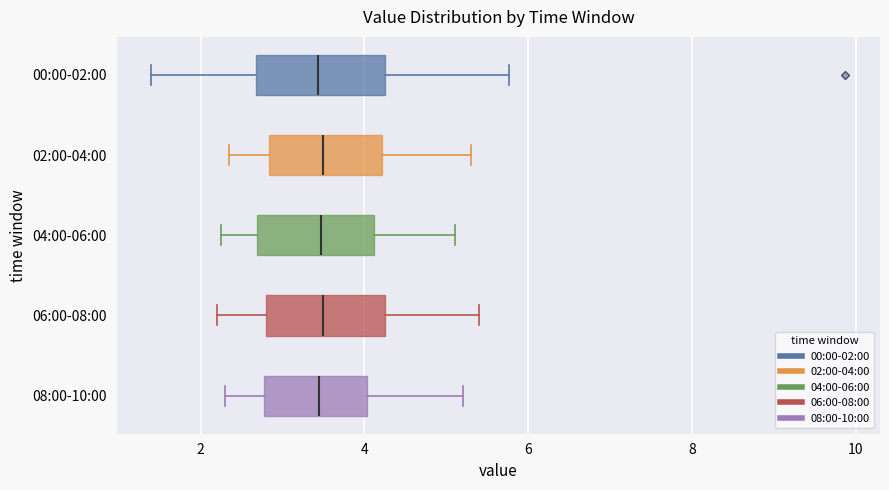

Reading bottom to top, transcribe this box plot: for each box, give where its median line is, the range the box spans, and where its two whiskers end, as read against the x-axis. The values are not printed on the chart, so give them approximately, as read against the axis.

08:00-10:00: median 3.4, box 2.8 to 4.0, whiskers 2.4 to 5.2
06:00-08:00: median 3.6, box 2.8 to 4.2, whiskers 2.2 to 5.4
04:00-06:00: median 3.4, box 2.6 to 4.2, whiskers 2.2 to 5.2
02:00-04:00: median 3.6, box 2.8 to 4.2, whiskers 2.4 to 5.4
00:00-02:00: median 3.4, box 2.6 to 4.2, whiskers 1.4 to 5.8